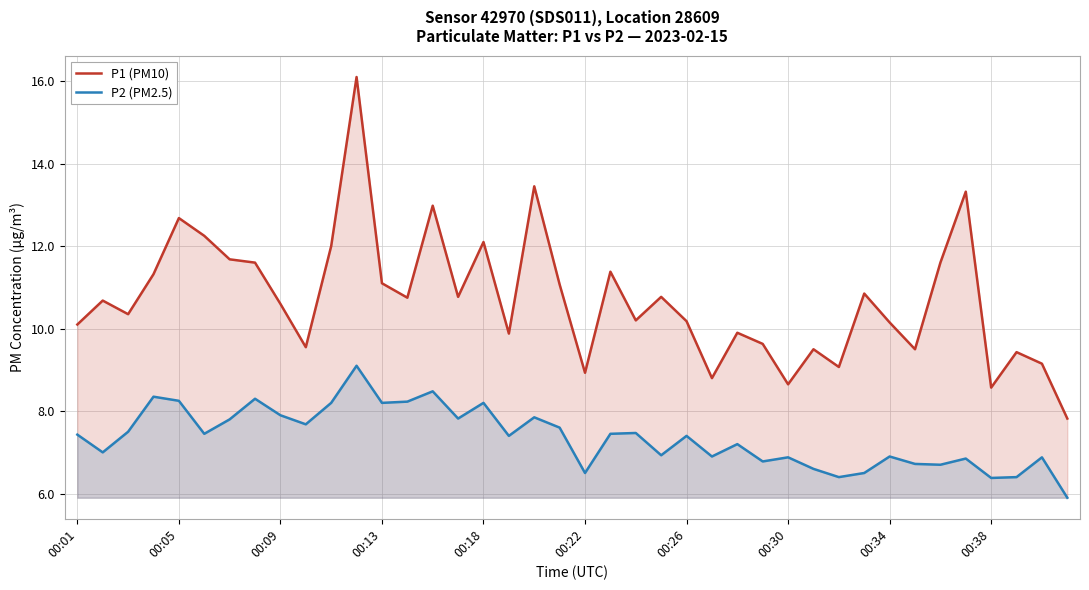

How many data points does each series have?

40